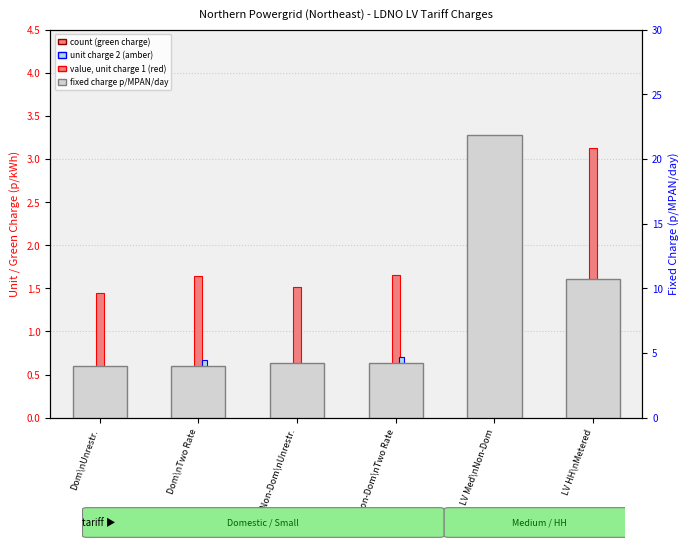

List the labels in order of value, smallest first.

Dom\nUnrestr., Dom\nTwo Rate, Sm Non-Dom\nUnrestr., Sm Non-Dom\nTwo Rate, LV HH\nMetered, LV Med\nNon-Dom